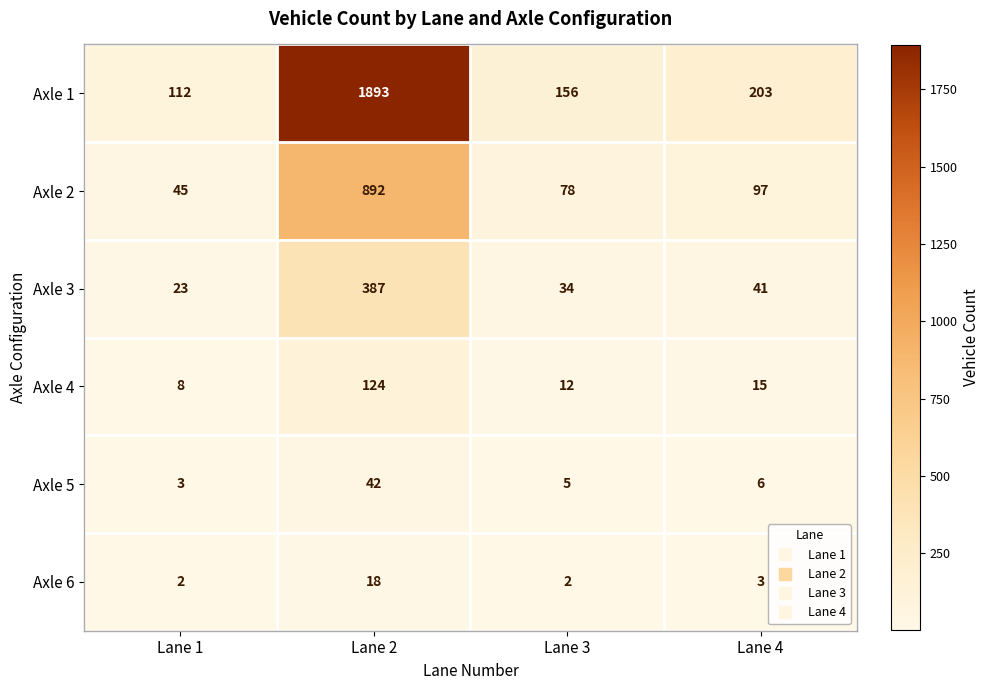

The Axle 4 series shows 8 at Lane 1. True or false?

True